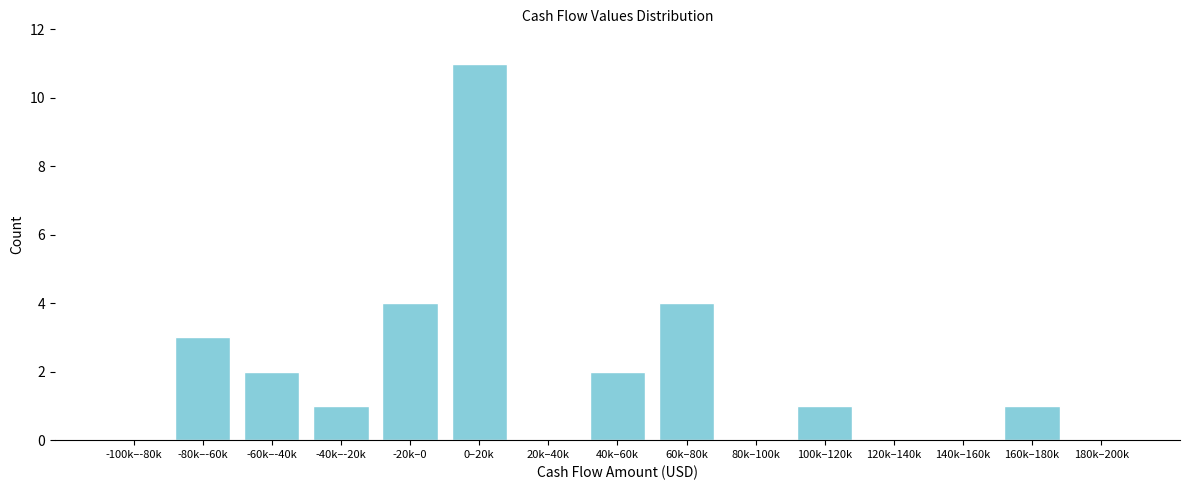

Reading left to right, what are all the values shown in this chart?

-100k–-80k=0	-80k–-60k=3	-60k–-40k=2	-40k–-20k=1	-20k–0=4	0–20k=11	20k–40k=0	40k–60k=2	60k–80k=4	80k–100k=0	100k–120k=1	120k–140k=0	140k–160k=0	160k–180k=1	180k–200k=0